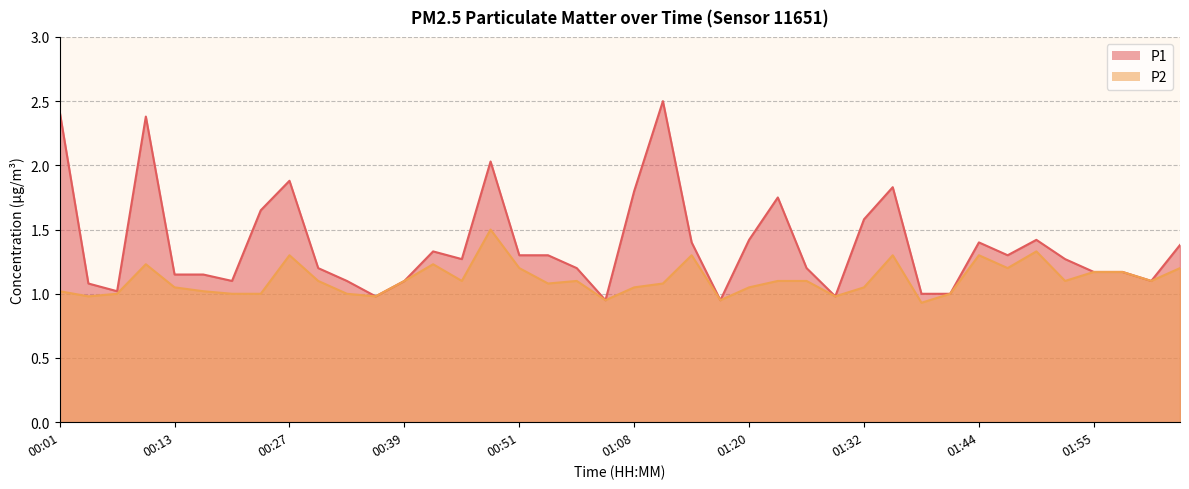

Which category has the lowest value in the P2 series?

01:38